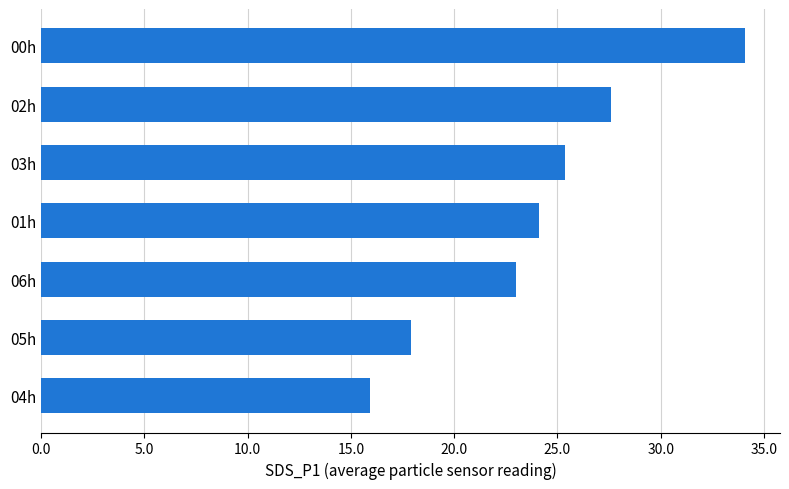

What is the change in value from 04h to 06h?

+7.1